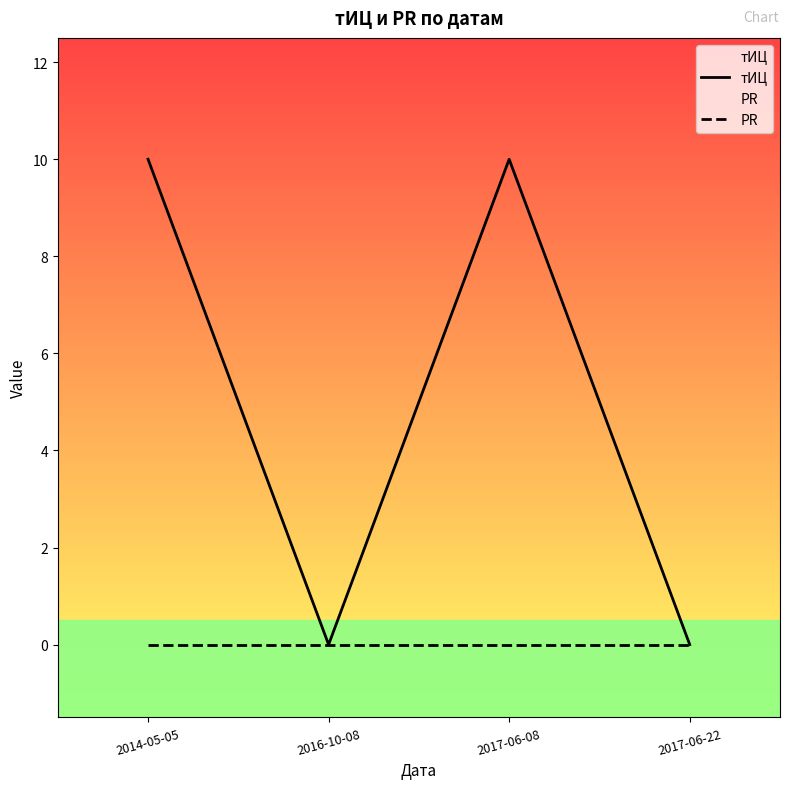

Reading right to left, what are all the values shown in this chart?

тИЦ: 0	10	0	10
PR: 0	0	0	0